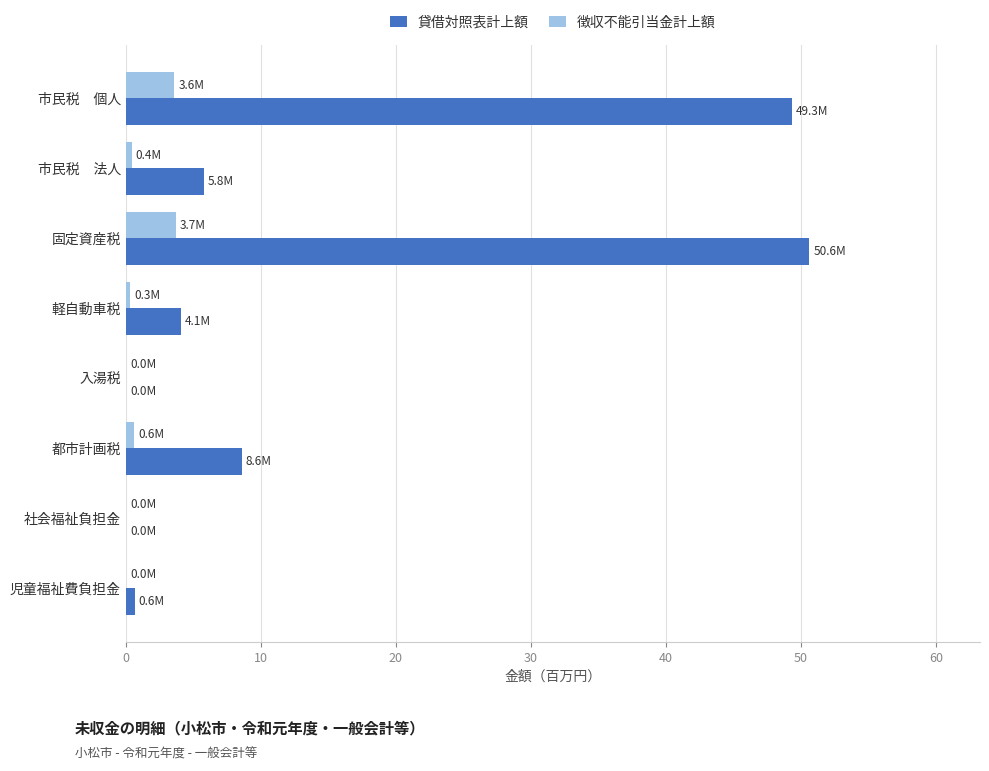

Which series changed the most between 都市計画税 and 児童福祉費負担金?

貸借対照表計上額